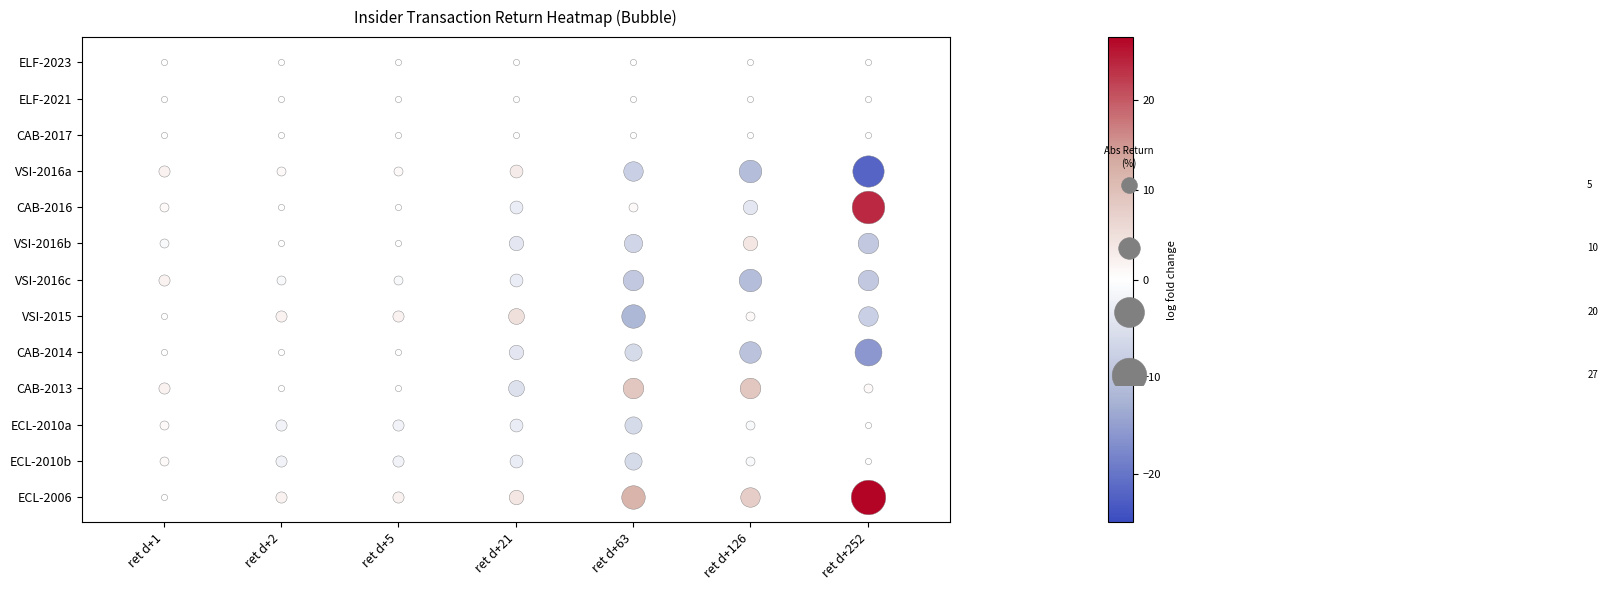

The 23_63c series shows 0 at retd2. True or false?

False